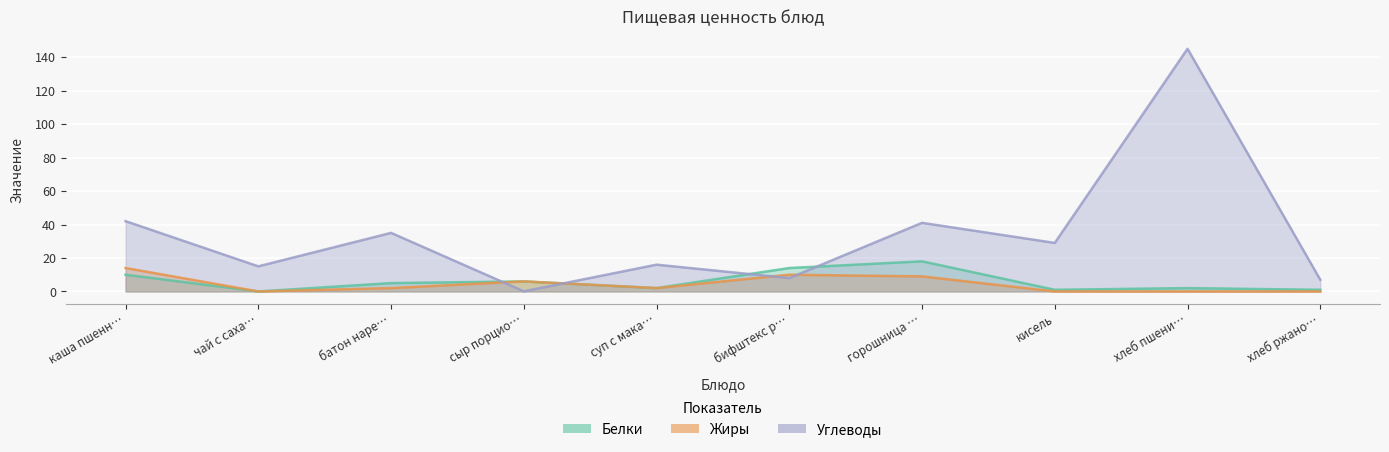

What position from the left is хлеб ржано…?

10